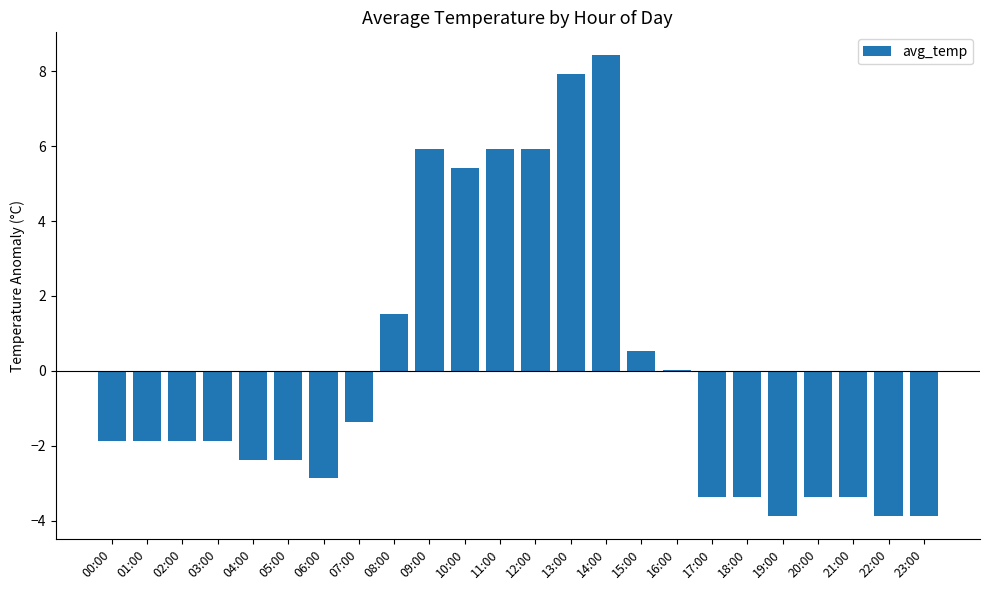

What is the maximum value shown in the chart?

8.4